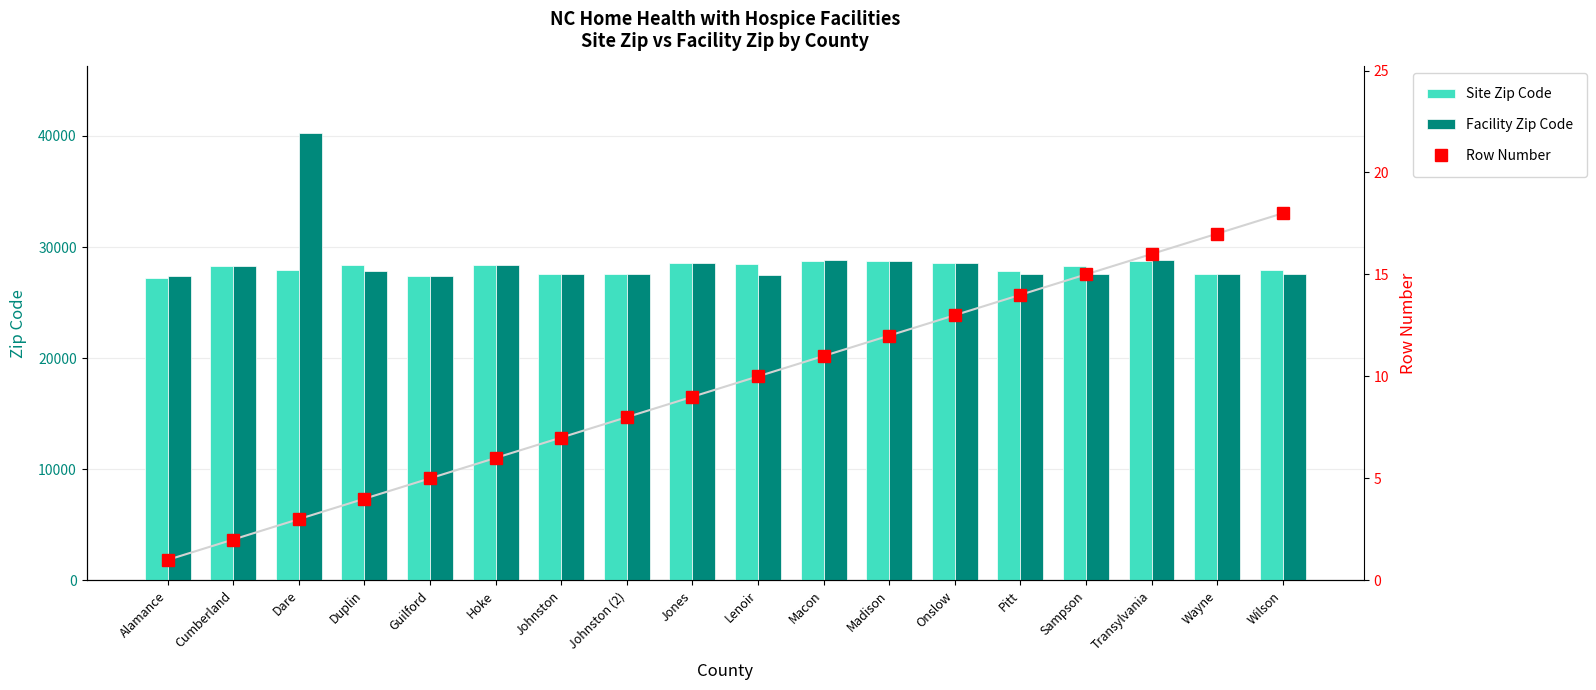

Which category has the highest value across all series?

Dare